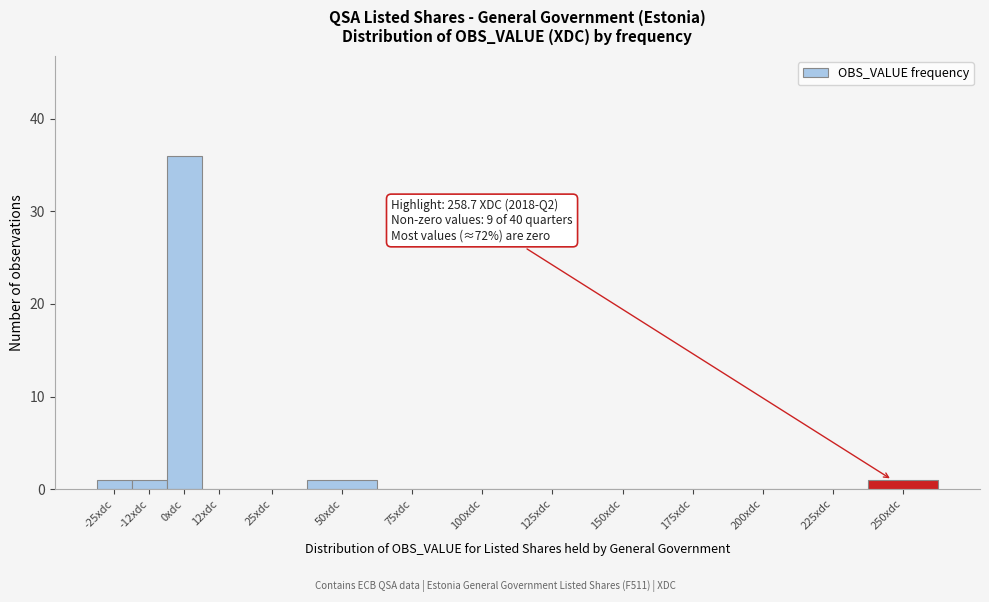

Reading left to right, transcribe all the data shown in this chart.

-25xdc=1	-12xdc=1	0xdc=36	12xdc=0	25xdc=0	50xdc=1	75xdc=0	100xdc=0	125xdc=0	150xdc=0	175xdc=0	200xdc=0	225xdc=0	250xdc=1